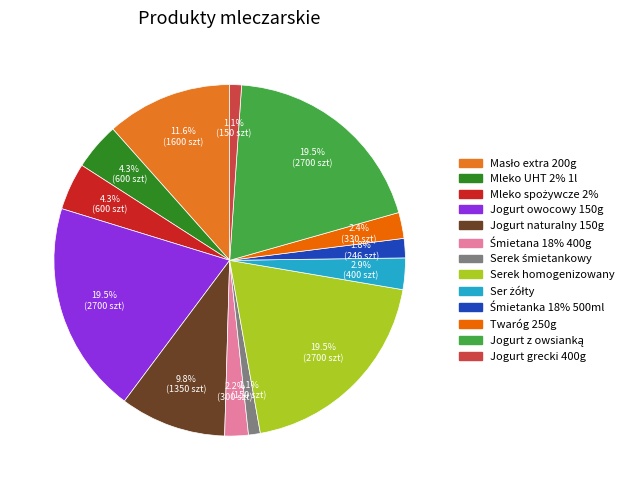

What is the smallest slice in the pie chart?

Serek śmietankowy 125g